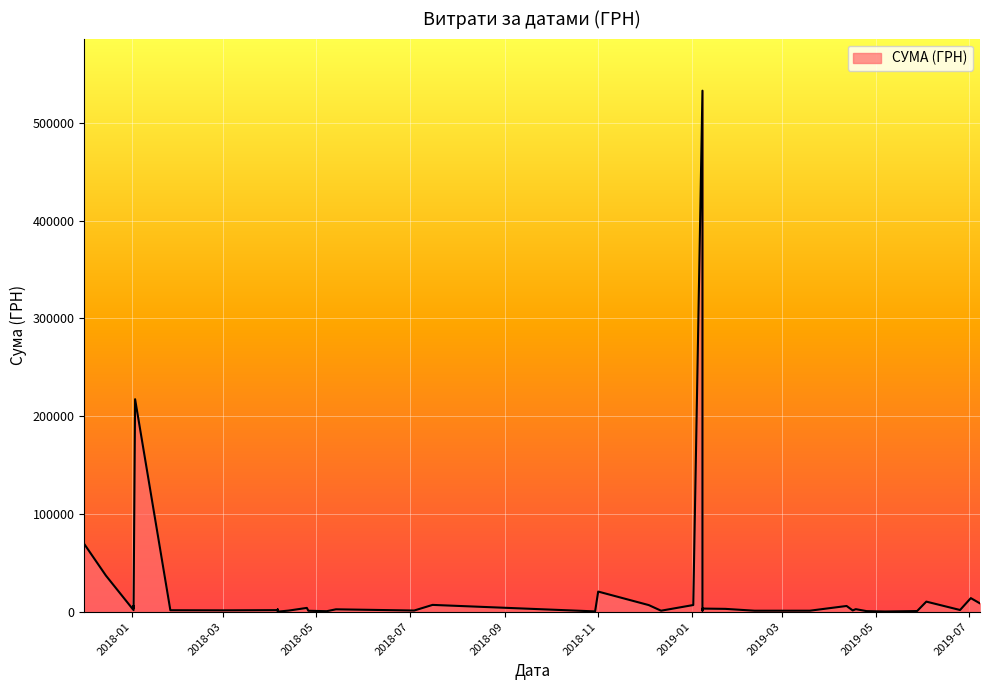

Read the value at 06.04.2018.

1639.6